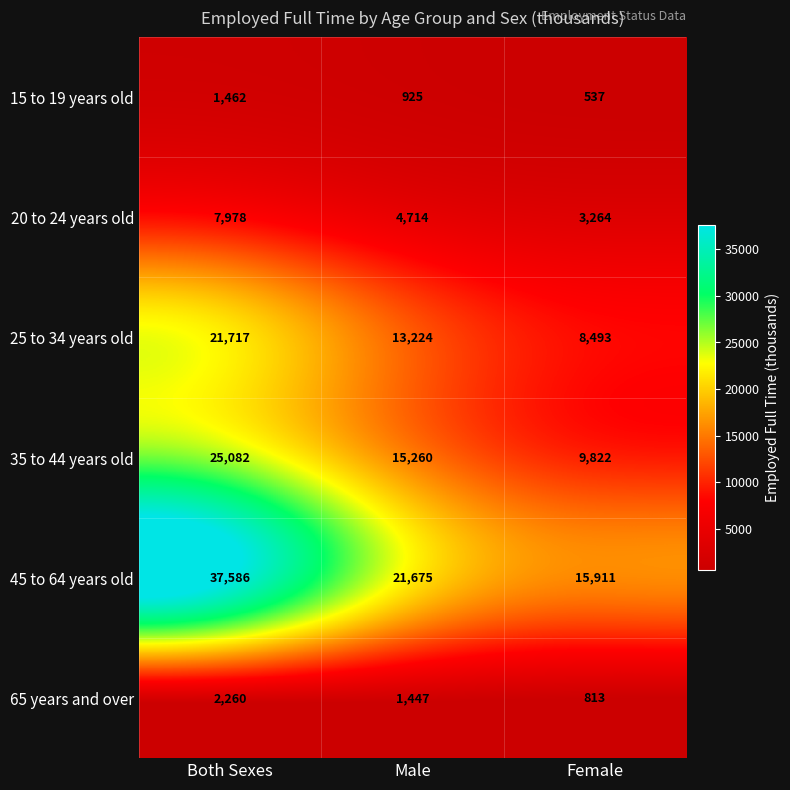

The value of 25 to 34 years old at Both Sexes is 21717. True or false?

True